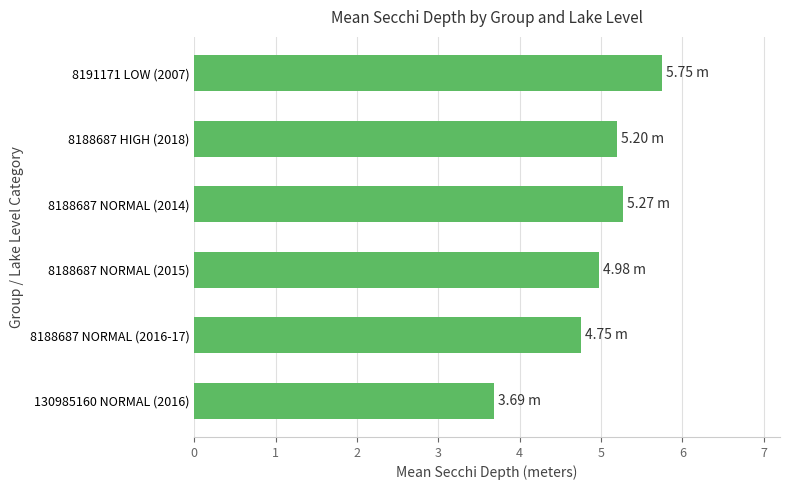

Between 8191171 LOW (2007) and 8188687 NORMAL (2016-17), which is larger?

8191171 LOW (2007)